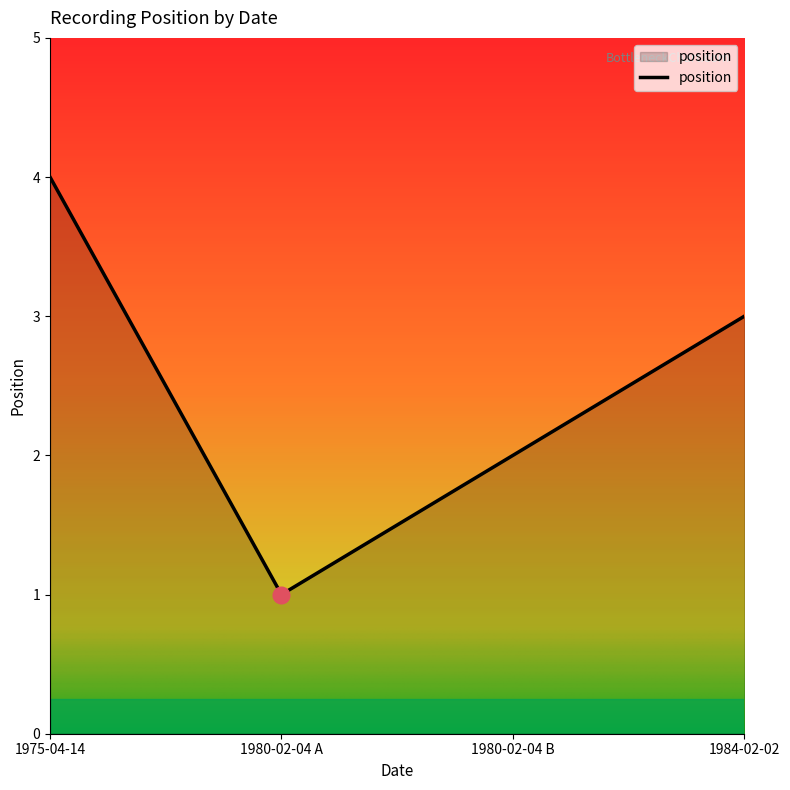

How many categories are shown in the chart?

4